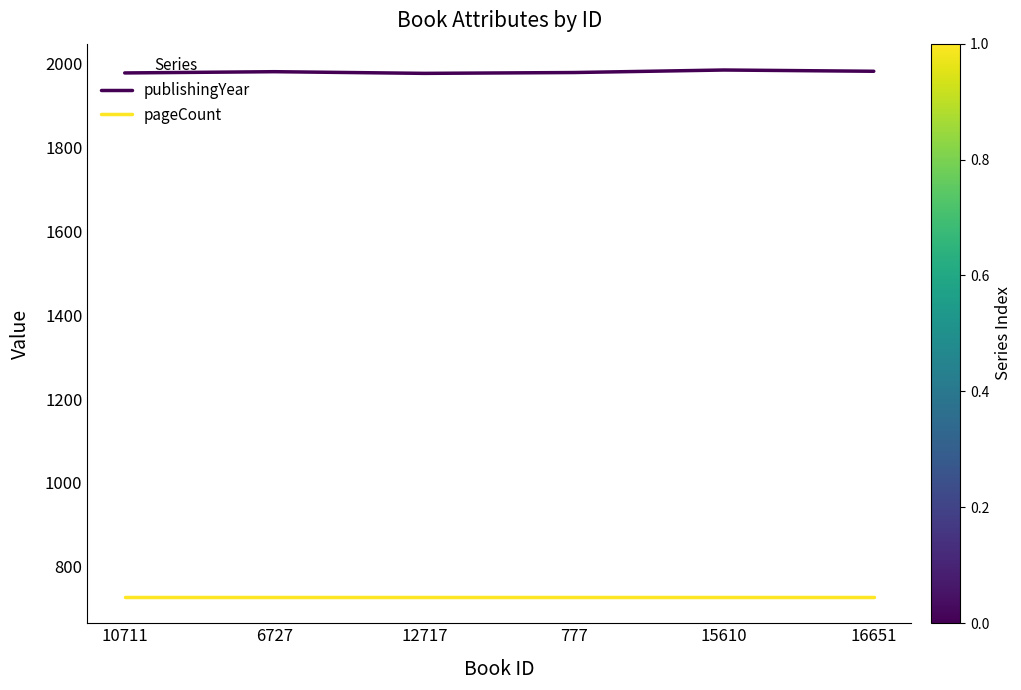

True or false: pageCount and publishingYear intersect in this chart.

False